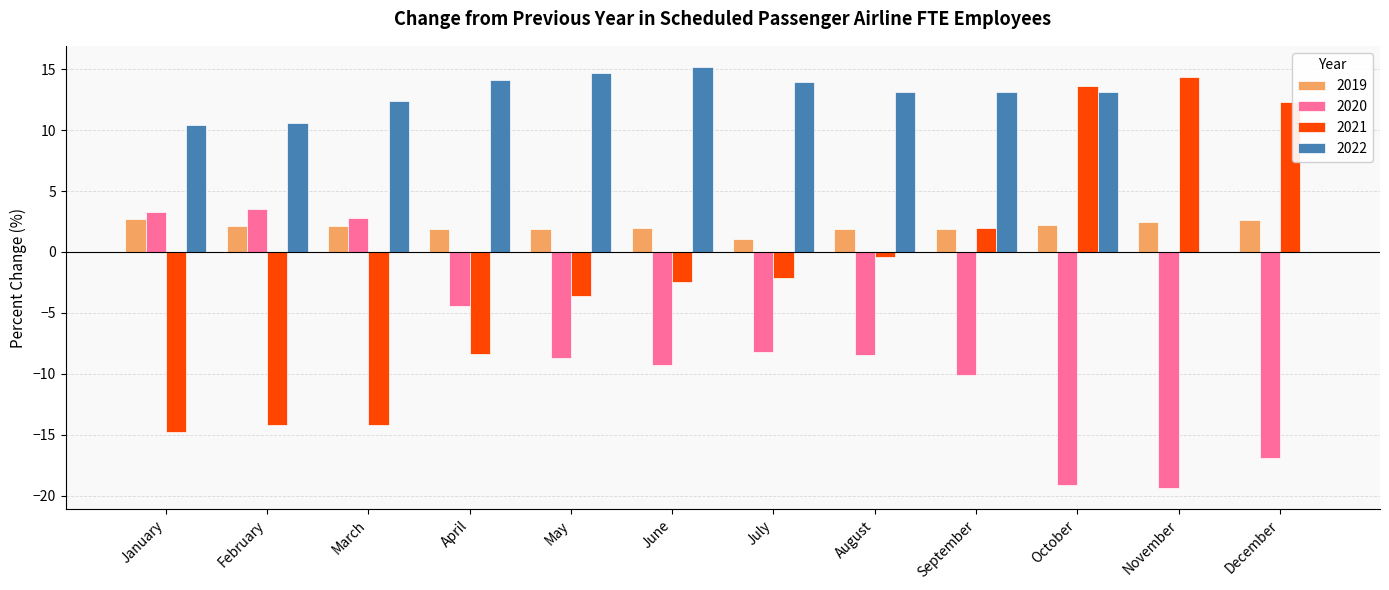

Which series has the widest spread of values?

2021